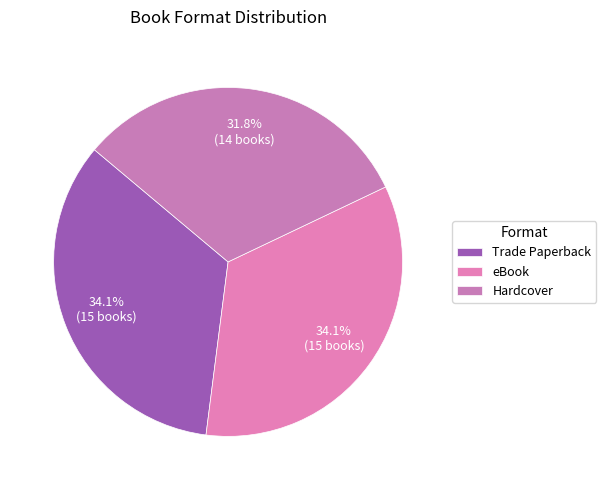

How many slices are in this pie chart?

3